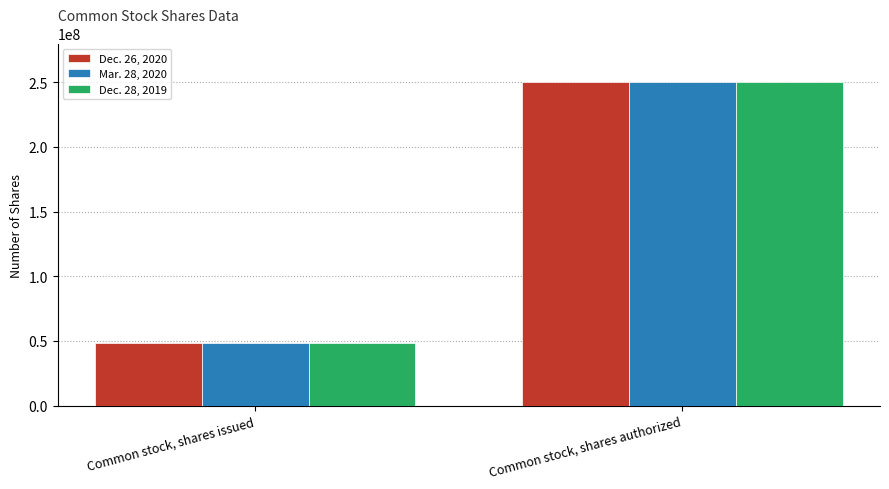

At which label does Dec. 28, 2019 reach its minimum?

Common stock, shares issued